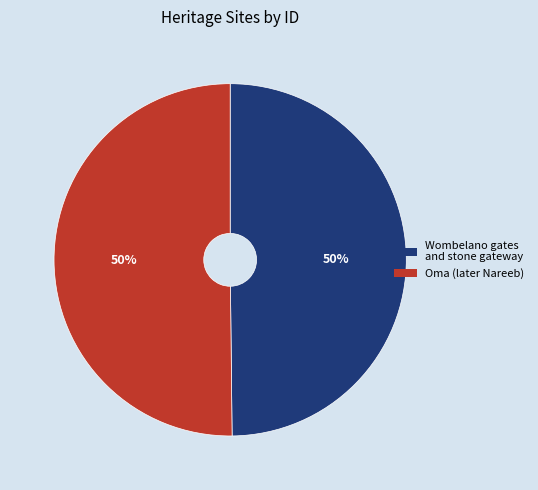

True or false: Oma (later Nareeb) accounts for 50% of the total.

True